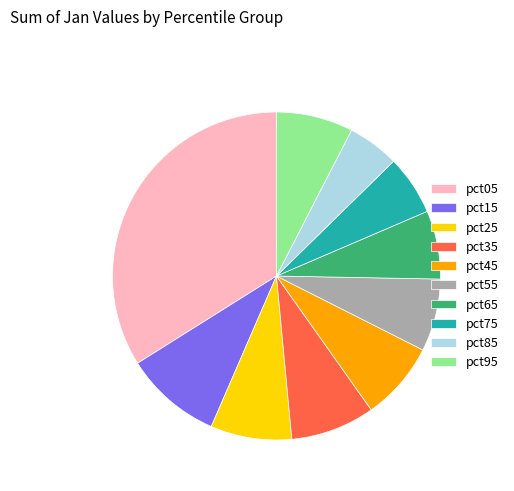

Combined, do pct35 and pct05 account for over 50%?

No